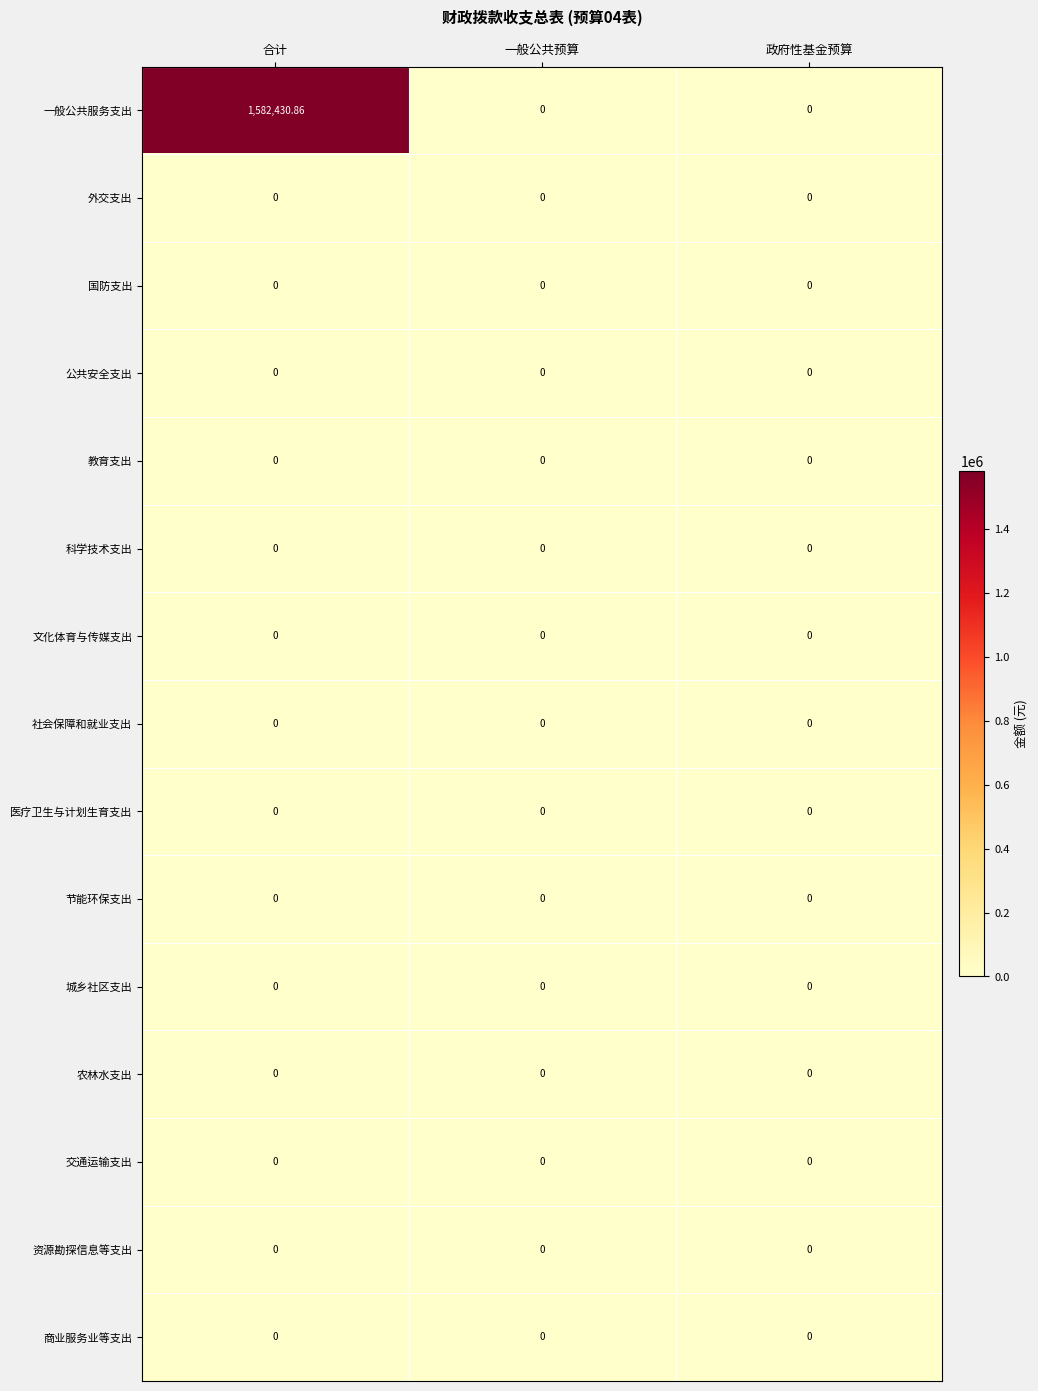

Count the number of categories in the chart.

3